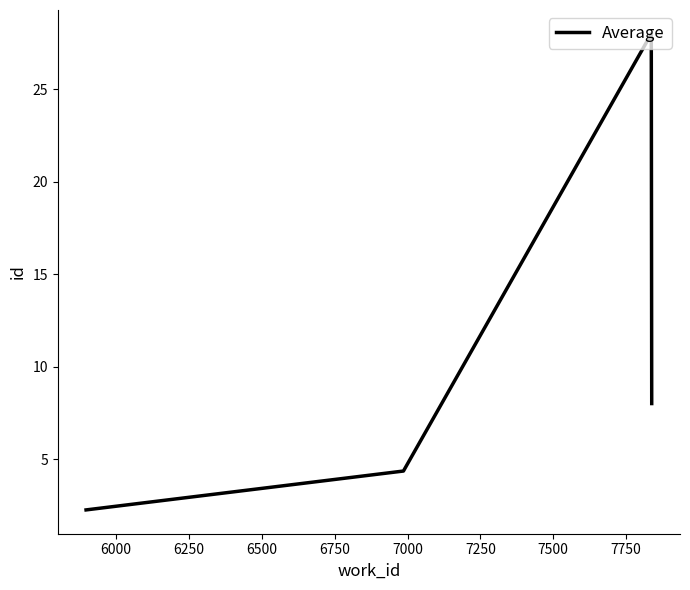

True or false: Average has more than 0 points higher than both neighbors.

True